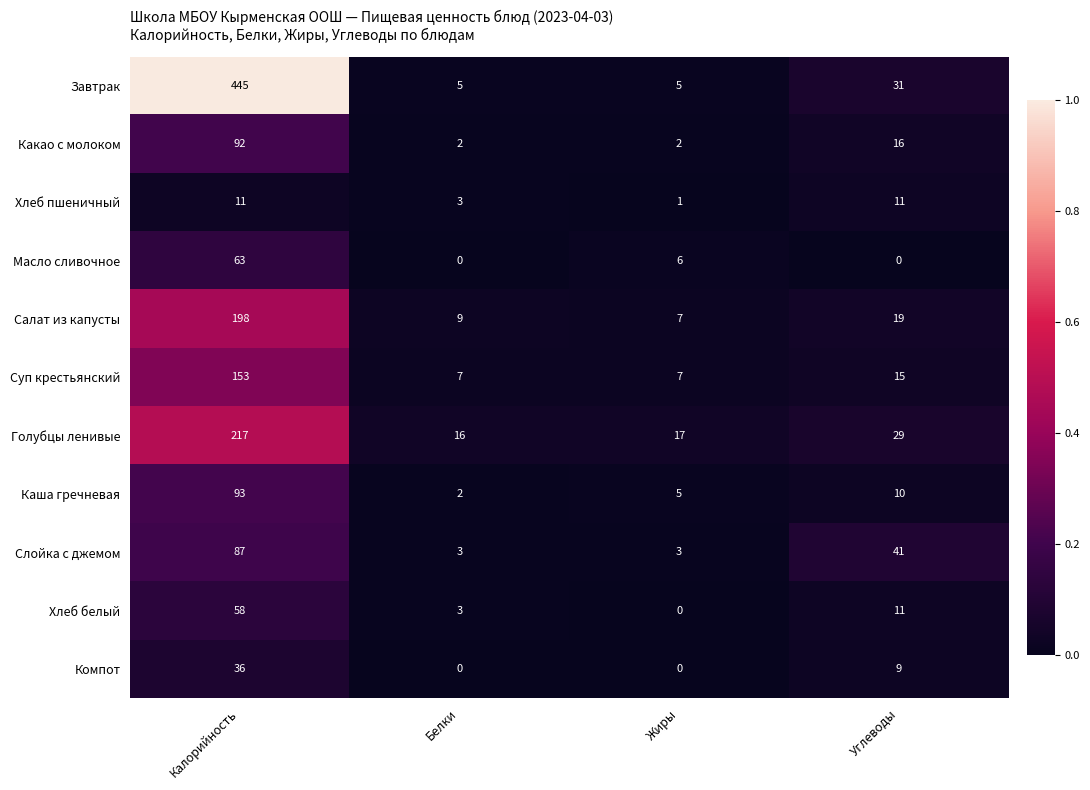

What is the total value across all series at Углеводы?

192